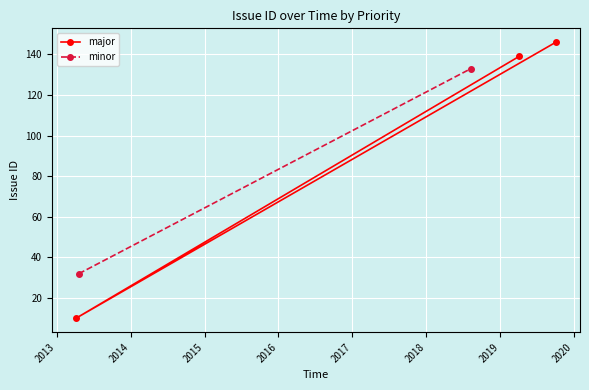

What is the value of the major point at the 3rd from the left?

146